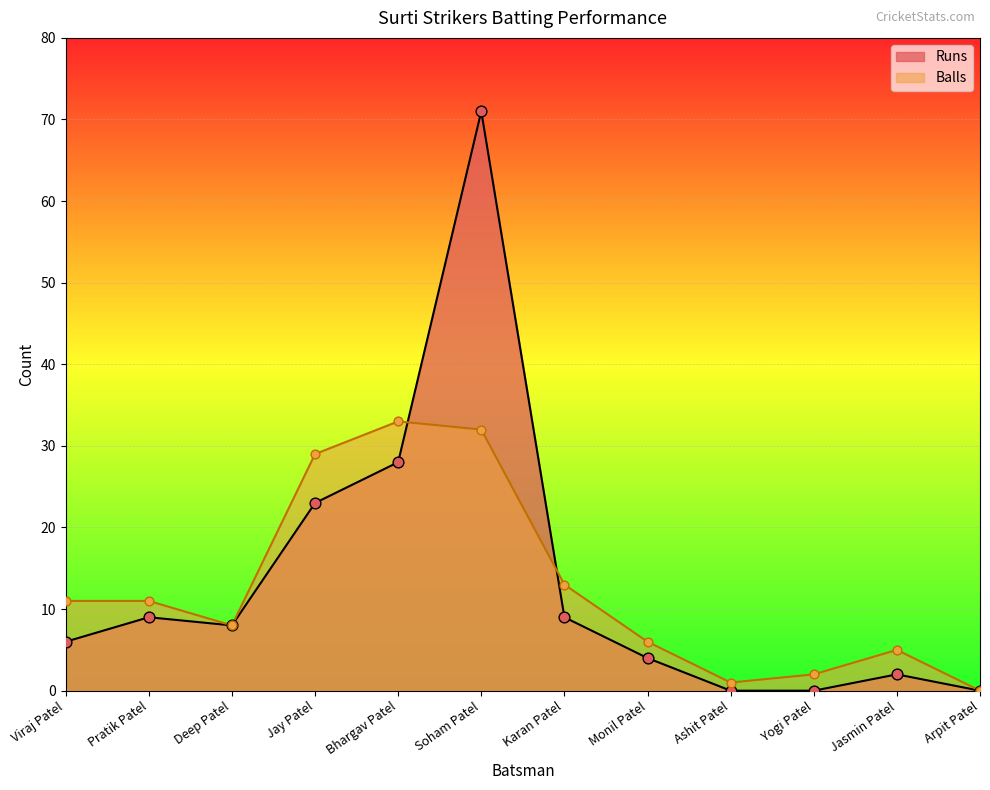

Which series has the largest total across all categories?

Runs